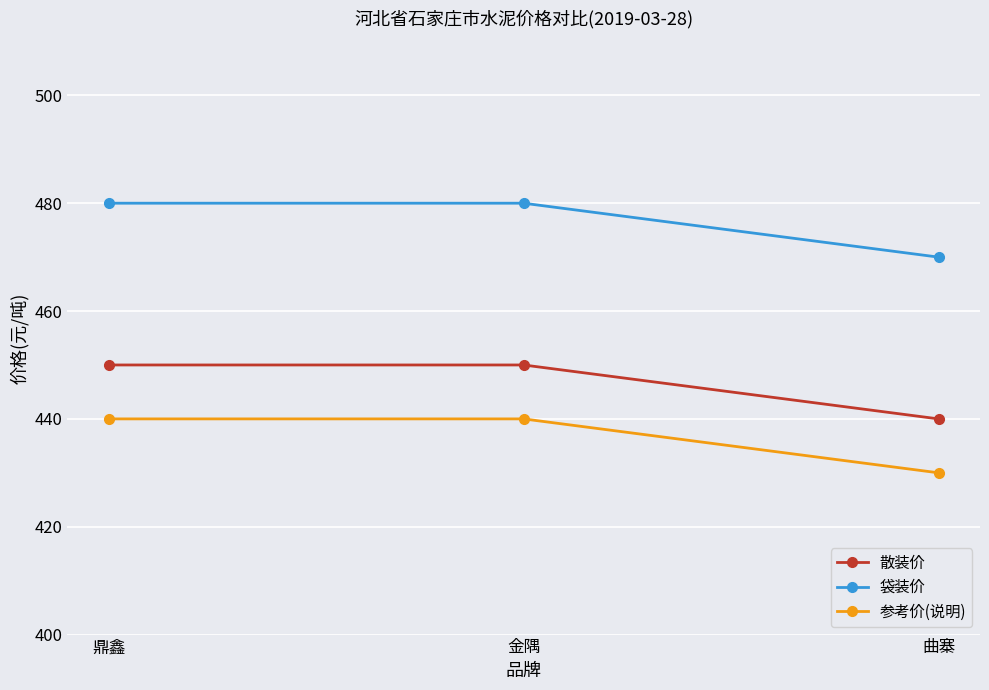

Reading right to left, transcribe all the data shown in this chart.

散装价: 440	450	450
袋装价: 470	480	480
参考价(说明): 430	440	440